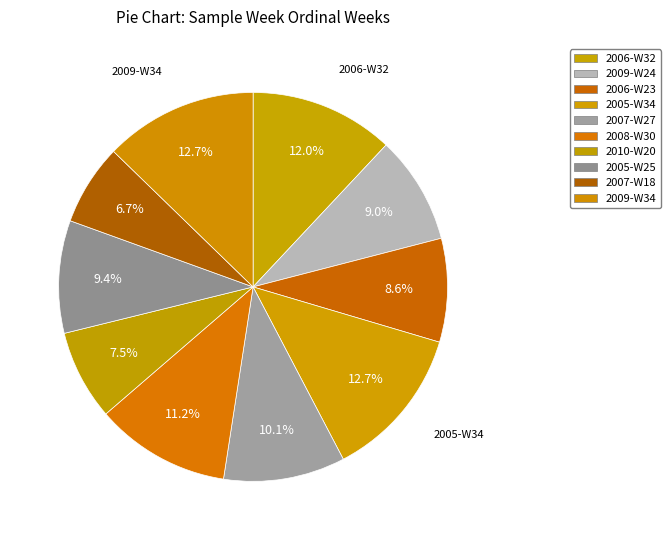

Count the number of slices in the pie.

10